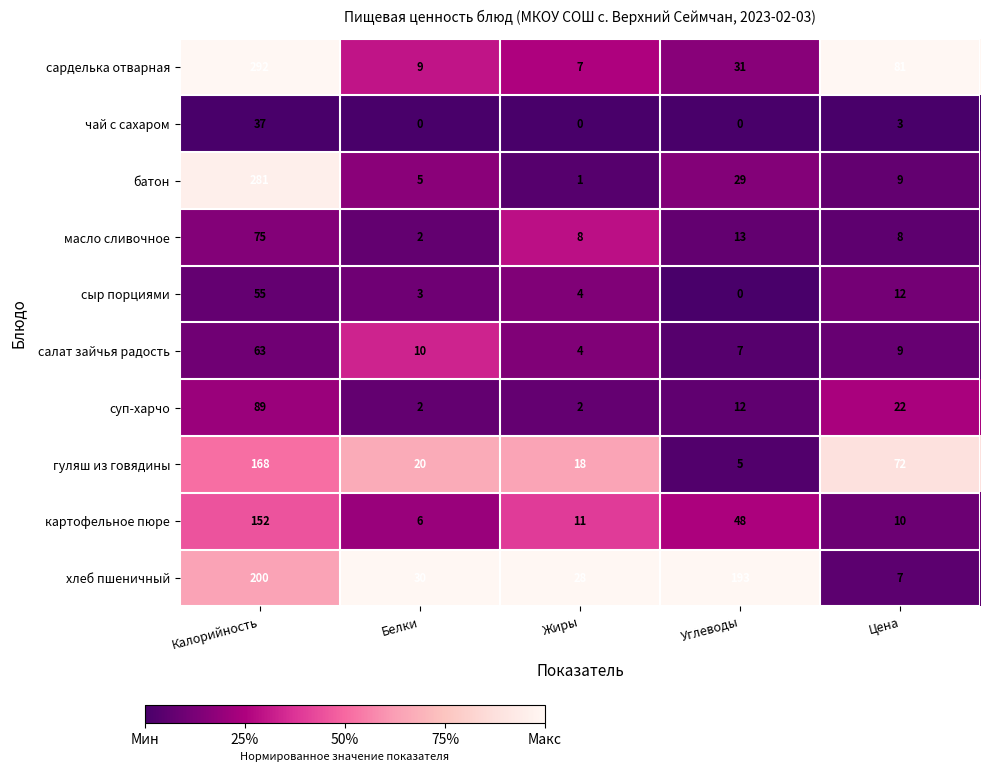

The value of картофельное пюре at Углеводы is 48. True or false?

True